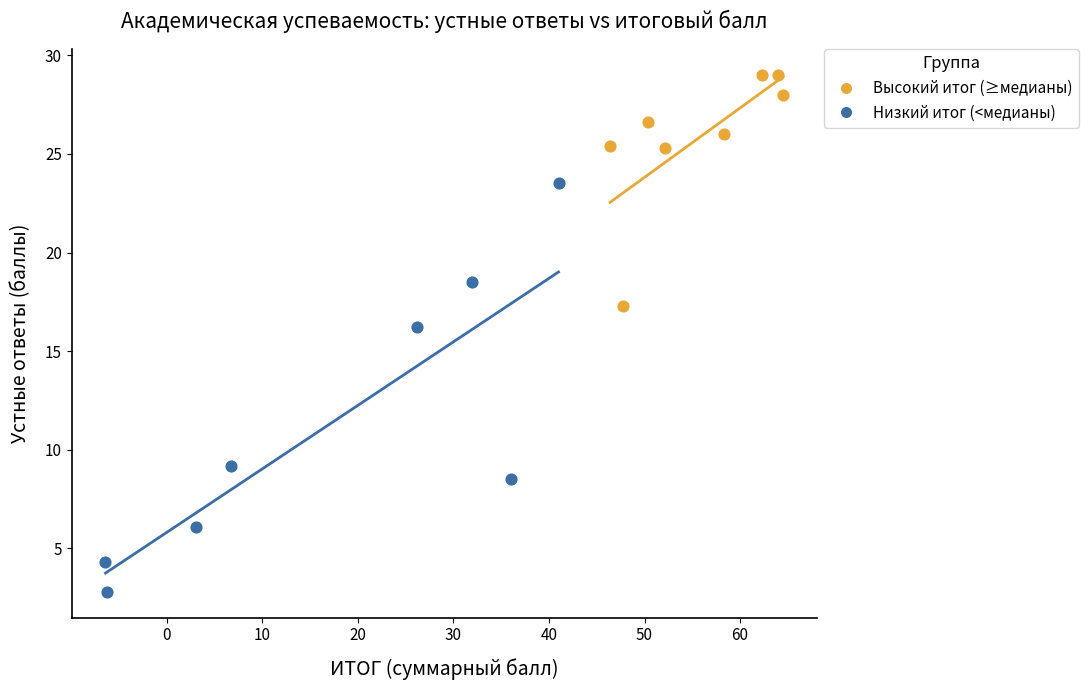

Which series has the widest spread of Y values?

Низкий итог (<медианы)